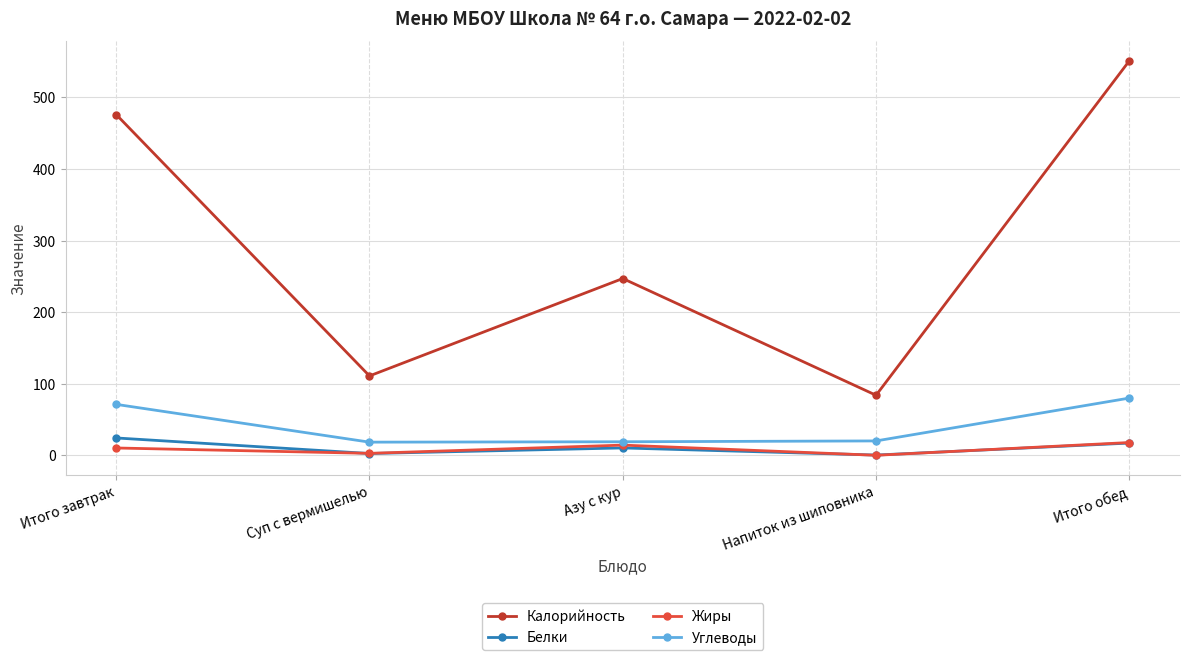

At which category does Калорийность reach its first local valley?

Суп с вермишелью